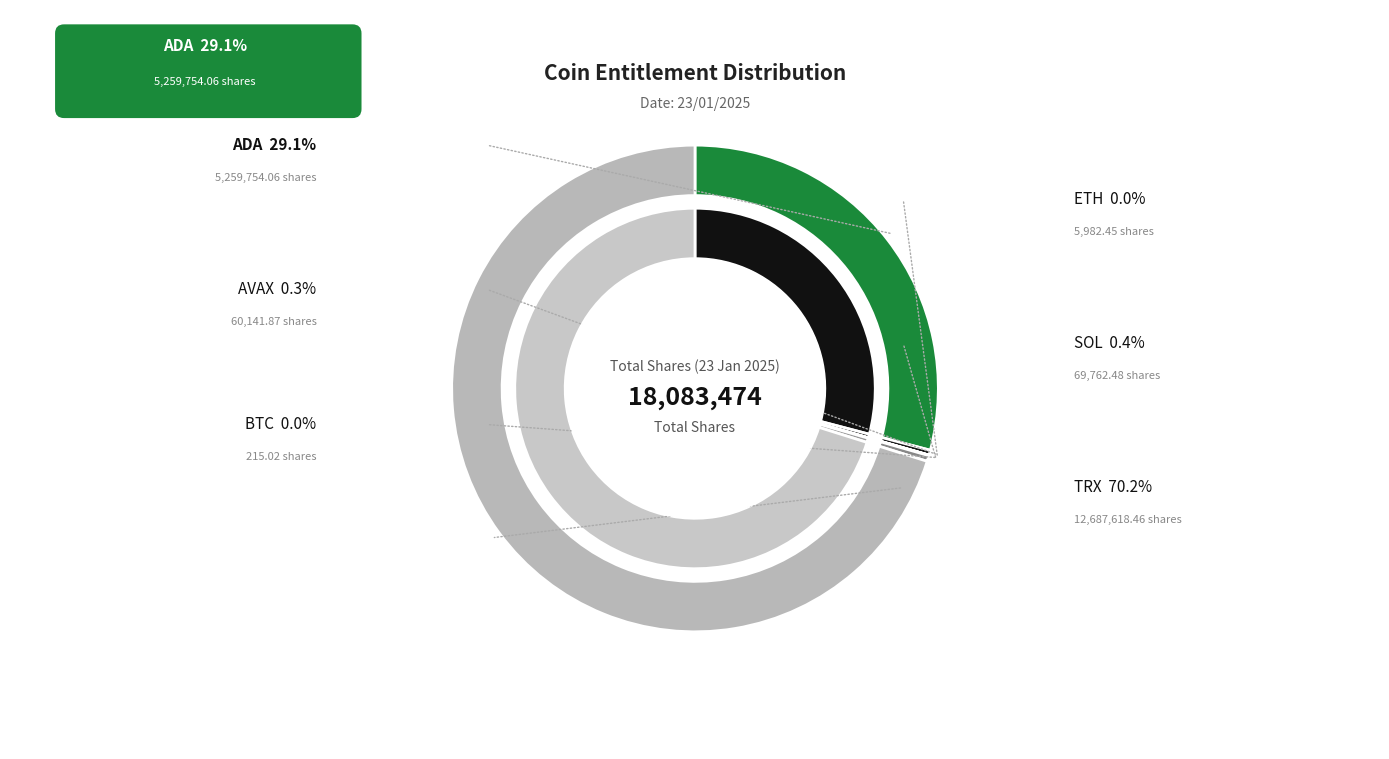

Does TRX account for over 50% of the chart?

Yes